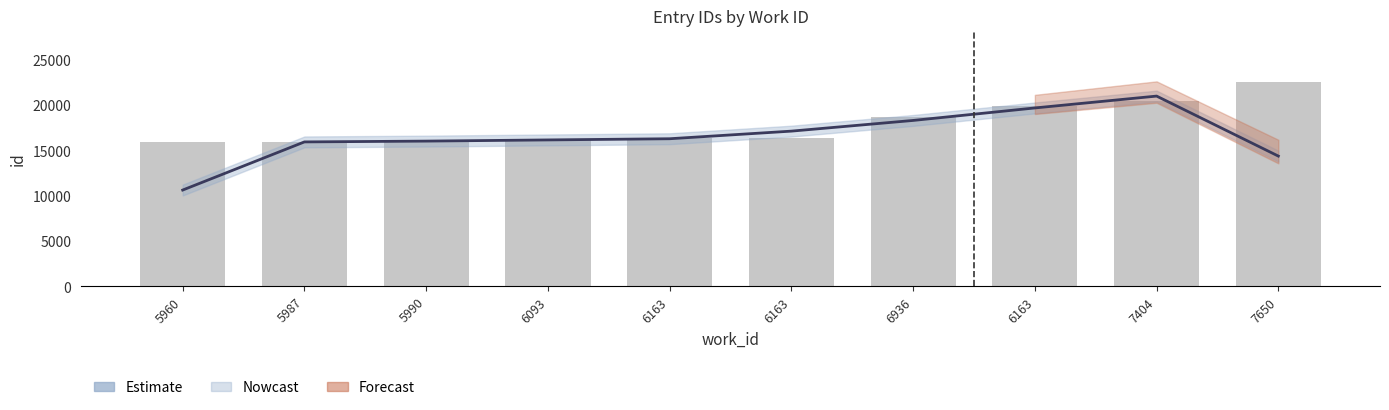

At how many categories does at least one series exceed 14798?

10